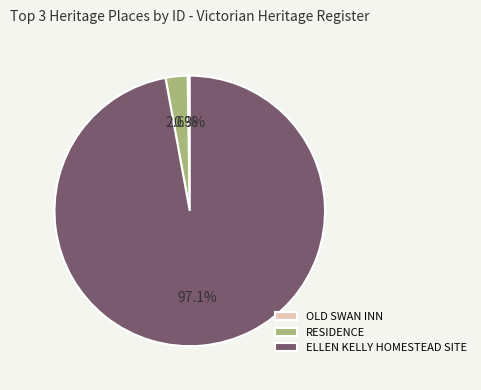

What portion of the pie excludes ELLEN KELLY HOMESTEAD SITE?

2.9%